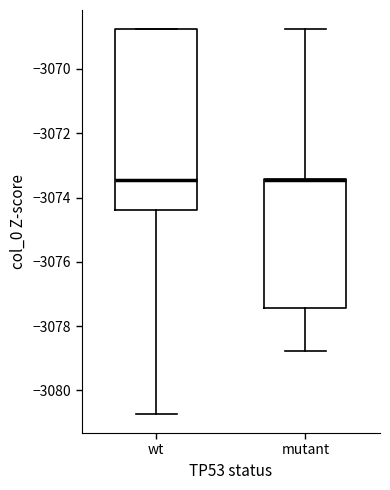

Reading left to right, transcribe this box plot: for each box, give where its median line is, the range the box spans, and where its two whiskers end, as read against the y-axis. The values are not printed on the chart, so give them approximately, as read against the axis.

wt: median -3073.4, box -3074.4 to -3068.8, whiskers -3080.8 to -3068.8
mutant: median -3073.4 (drawn on the box's upper edge), box -3077.4 to -3073.4, whiskers -3078.8 to -3068.8